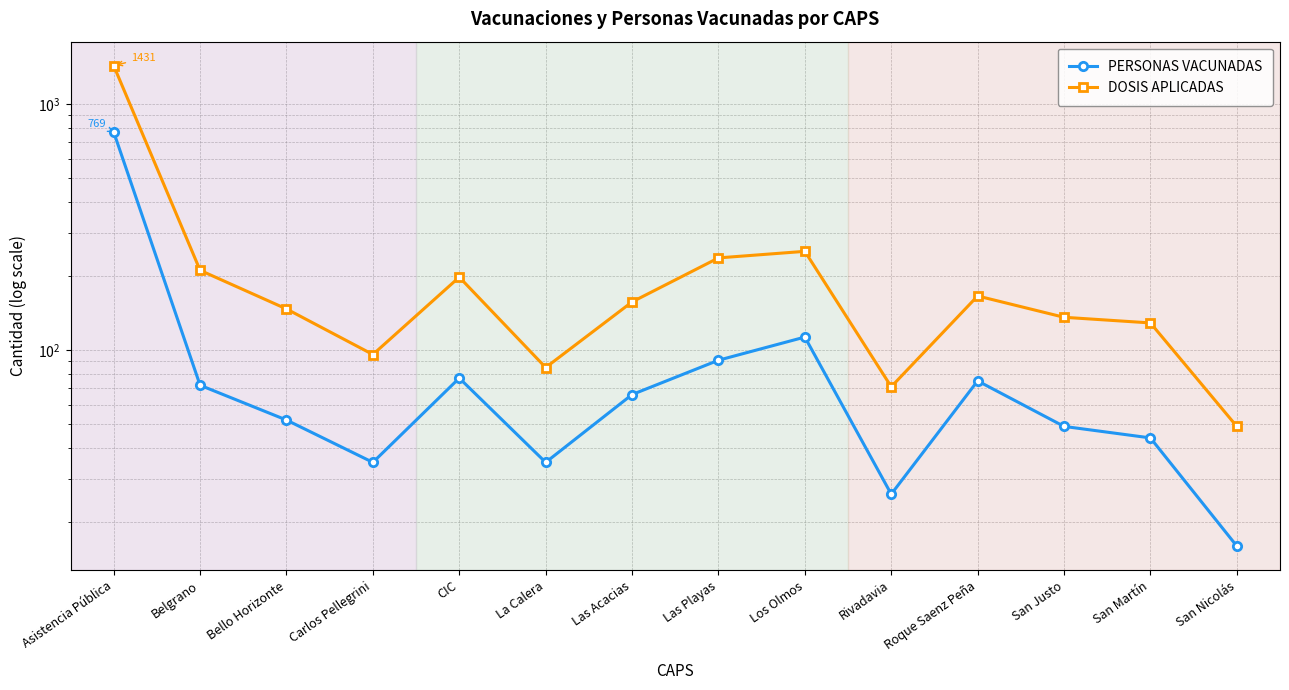

Reading right to left, extract all data points from this chart.

PERSONAS VACUNADAS: San Nicolás=16	San Martín=44	San Justo=49	Roque Saenz Peña=75	Rivadavia=26	Los Olmos=113	Las Playas=91	Las Acacias=66	La Calera=35	CIC=77	Carlos Pellegrini=35	Bello Horizonte=52	Belgrano=72	Asistencia Pública=769
DOSIS APLICADAS: San Nicolás=49	San Martín=129	San Justo=136	Roque Saenz Peña=166	Rivadavia=71	Los Olmos=252	Las Playas=237	Las Acacias=157	La Calera=85	CIC=198	Carlos Pellegrini=96	Bello Horizonte=147	Belgrano=211	Asistencia Pública=1431